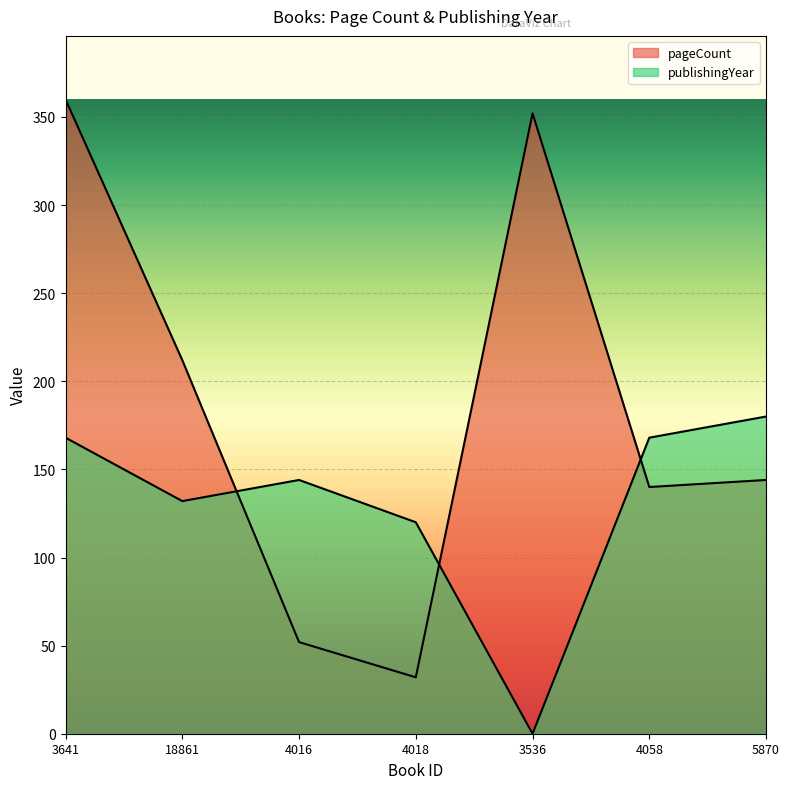

Reading left to right, what are all the values shown in this chart?

pageCount: 3641=360.0	18861=212.0	4016=52.0	4018=32.0	3536=352.0	4058=140.0	5870=144.0
publishingYear: 3641=168.0	18861=132.0	4016=144.0	4018=120.0	3536=0.0	4058=168.0	5870=180.0